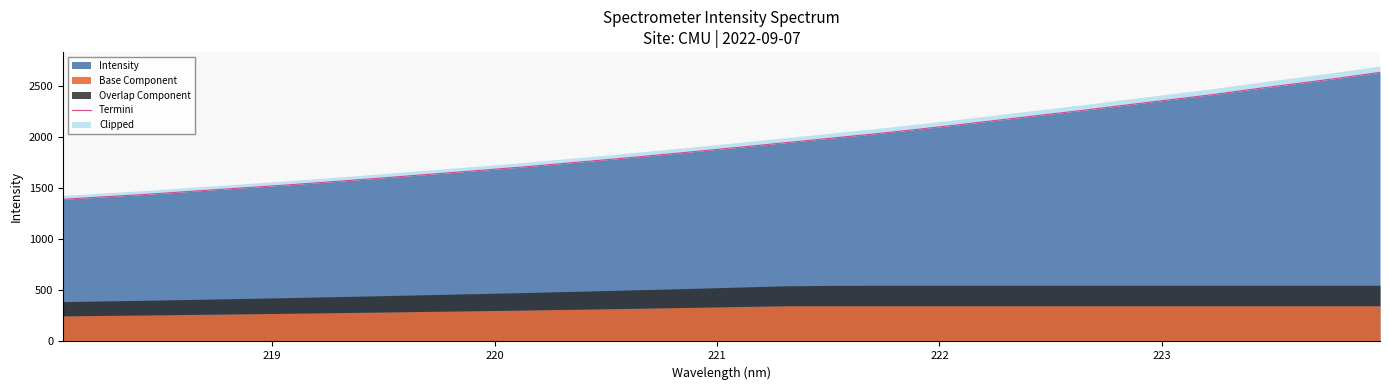

What is the value of the 30th point from the left?

2523.7